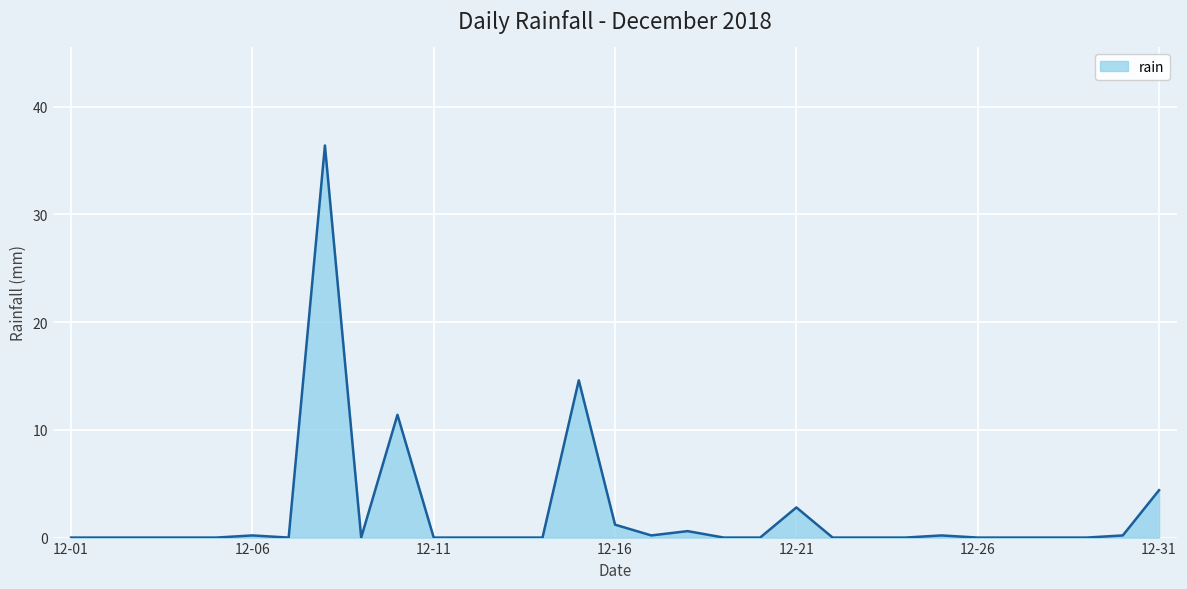

How many distinct data groups are displayed?

1